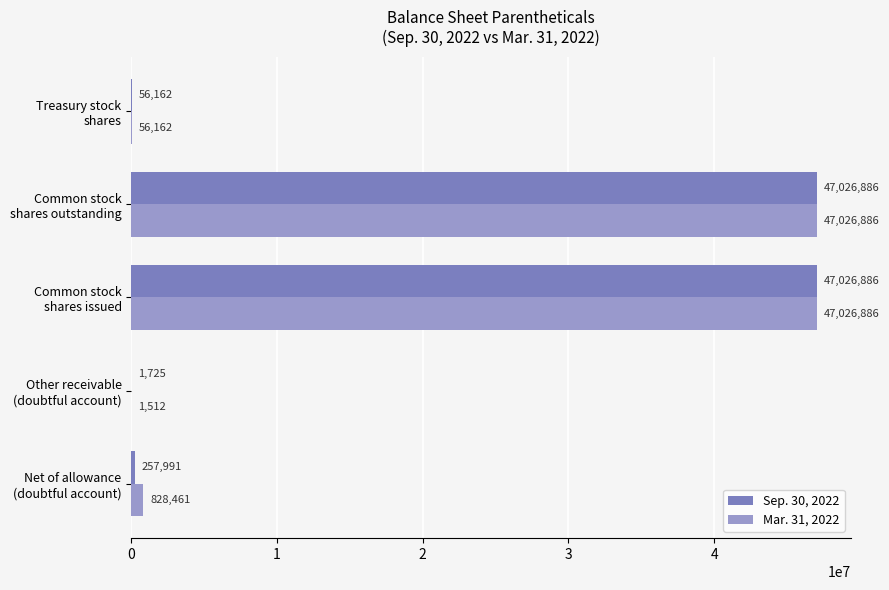

Which series has the largest total across all categories?

Mar. 31, 2022